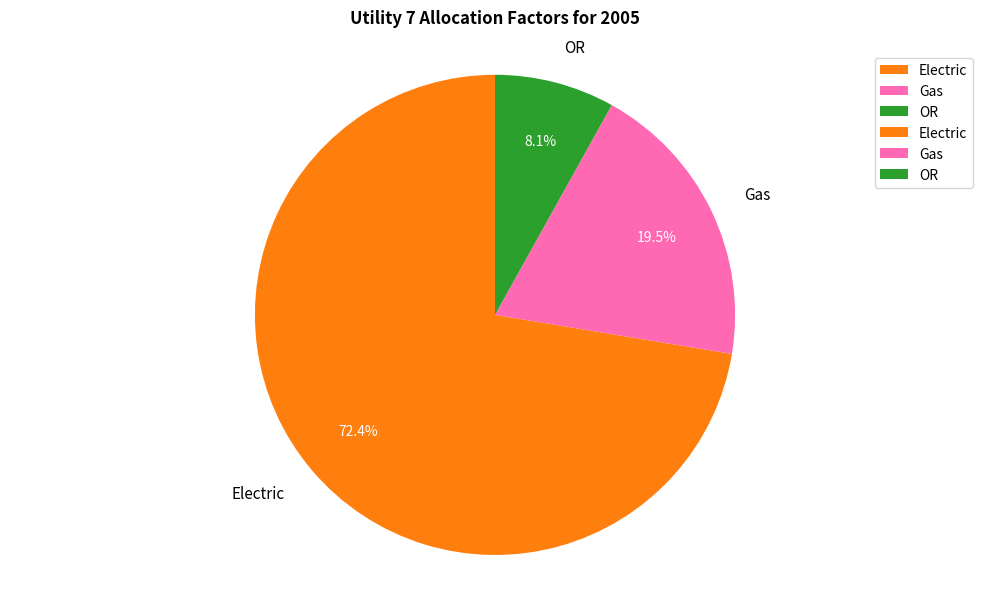

Rank the categories by value from lowest to highest.

OR, Gas, Electric